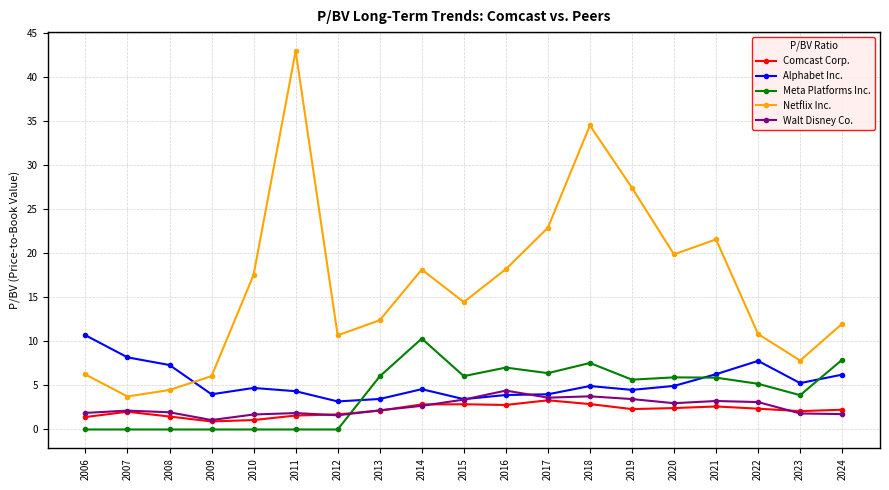

Count the number of categories in the chart.

19